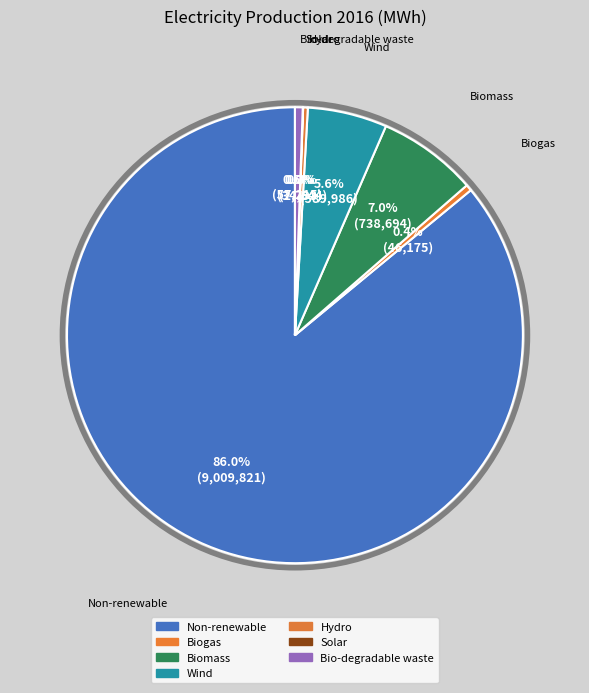

Count the number of slices in the pie.

7